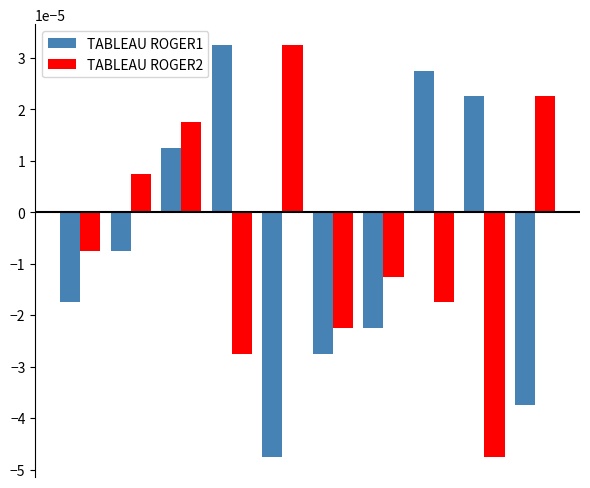

At how many categories does at least one series exceed 0?

7